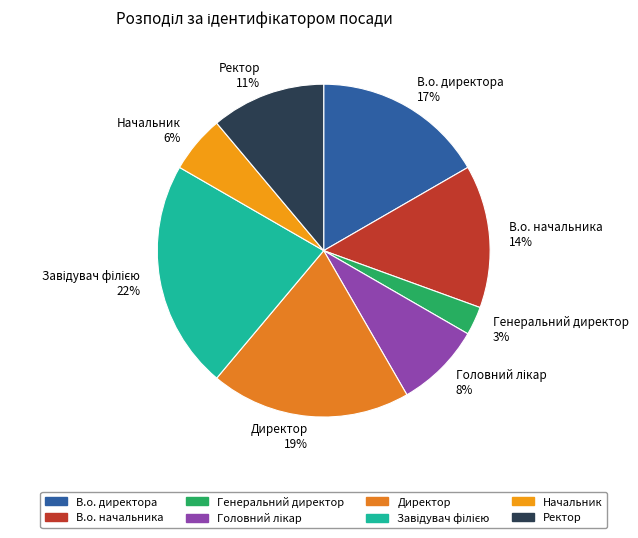

Does В.о. директора account for over 50% of the chart?

No